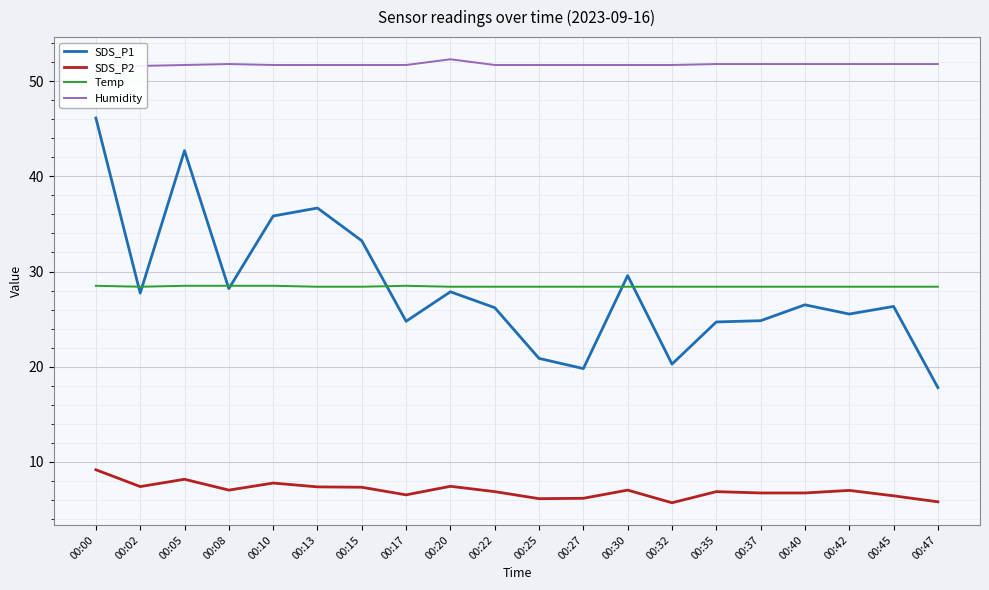

True or false: SDS_P1 and SDS_P2 intersect in this chart.

False